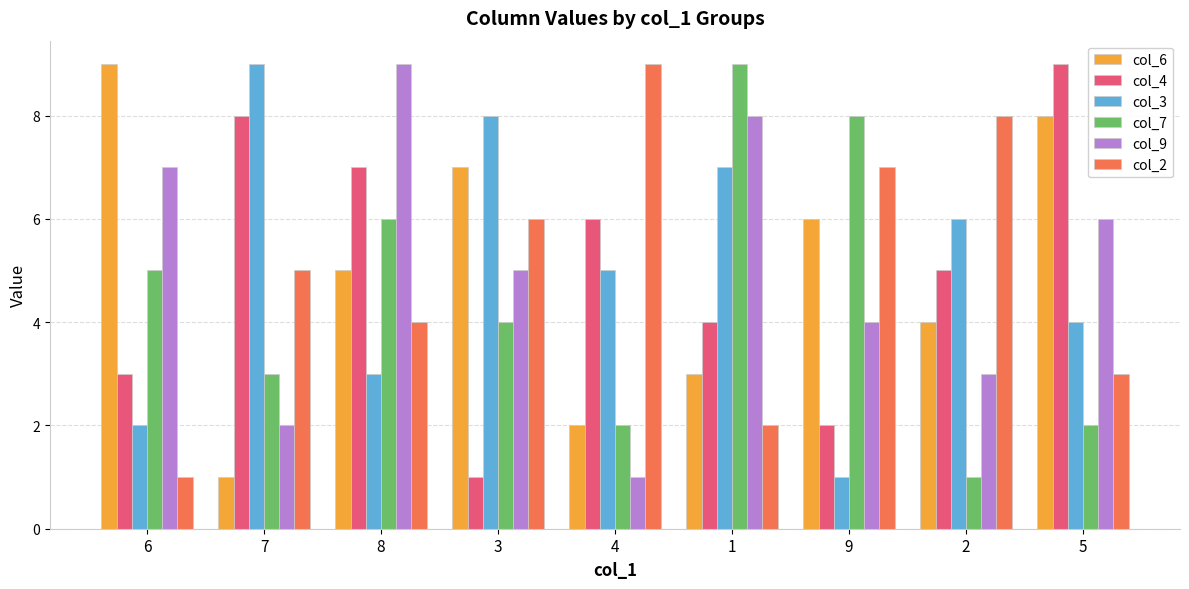

Which series changed the most between 2 and 5?

col_2